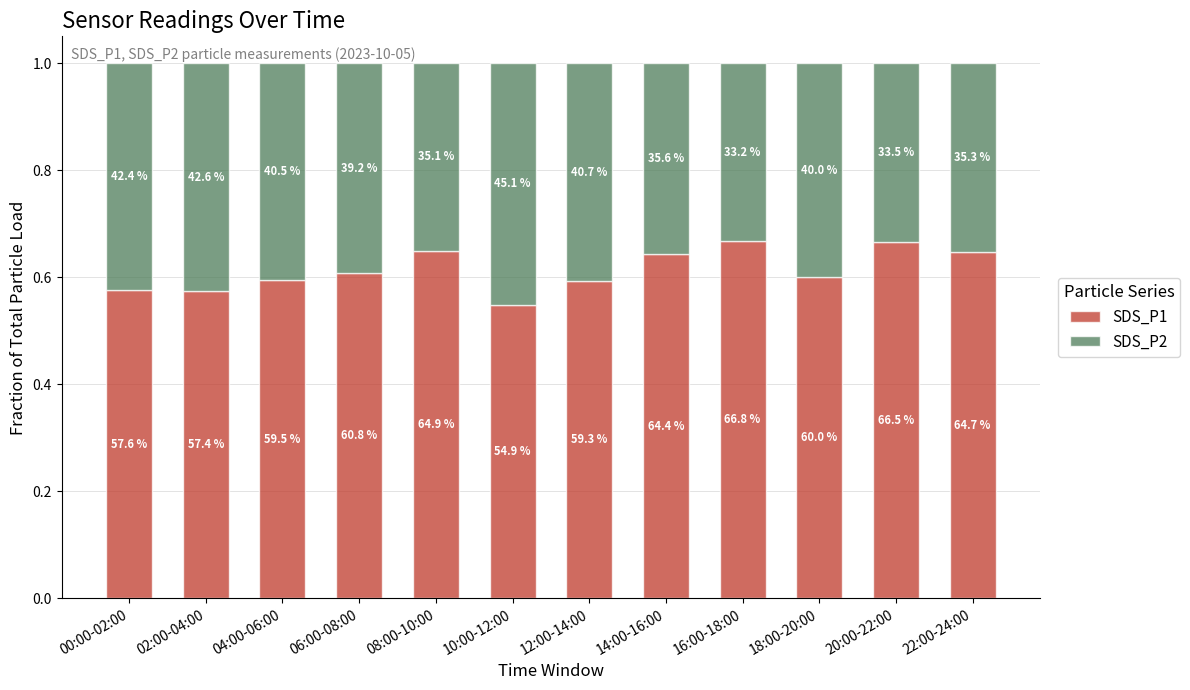

Rank the series by their maximum value, from highest to lowest.

SDS_P1, SDS_P2